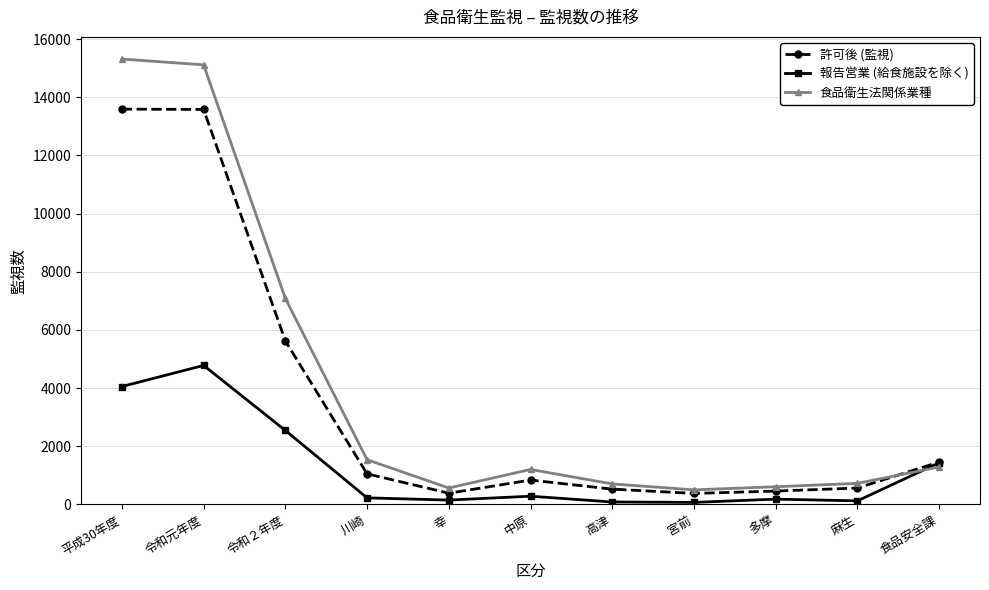

What is the highest value of the 許可後 (監視) series?

13592